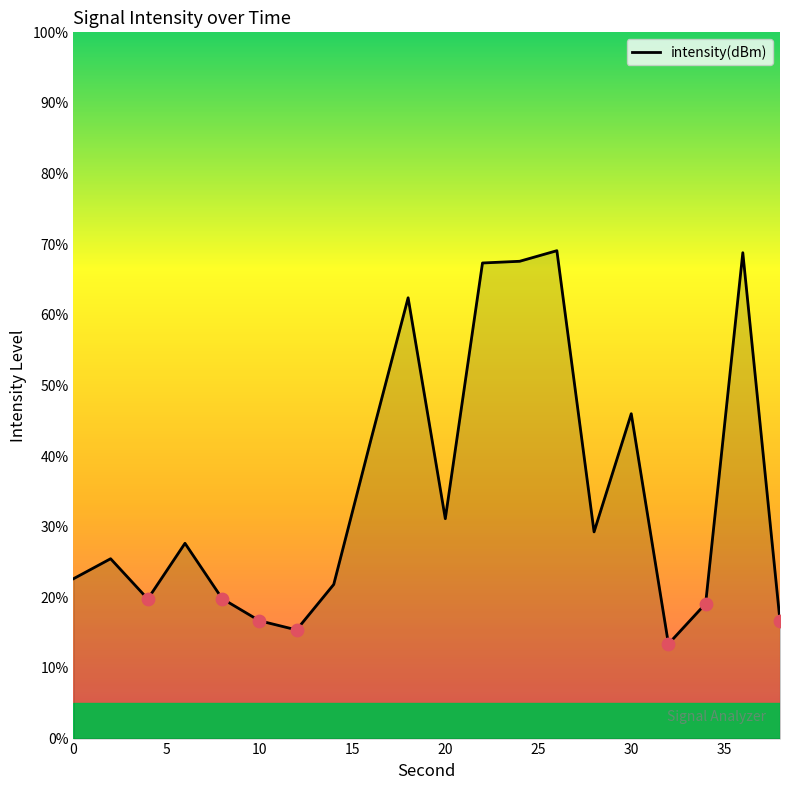

What is the smallest value displayed?

13.4